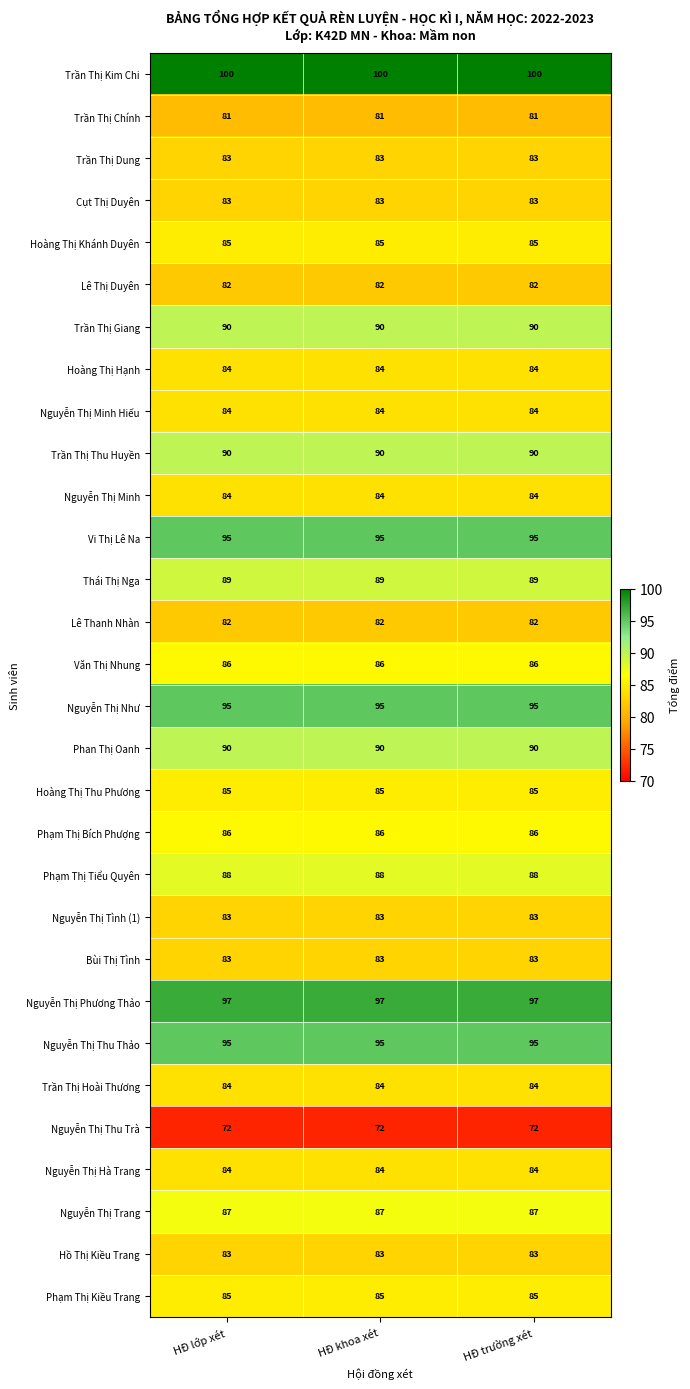

What is the difference between the highest and lowest values at HĐ lớp xét?

28